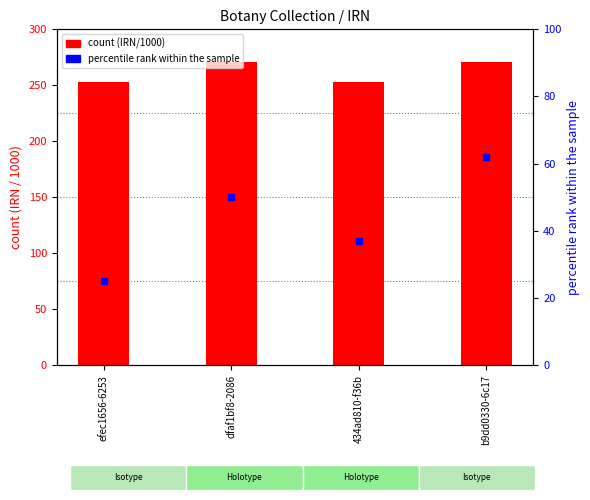

What is the sum of all percentile rank within the sample values?

174.0